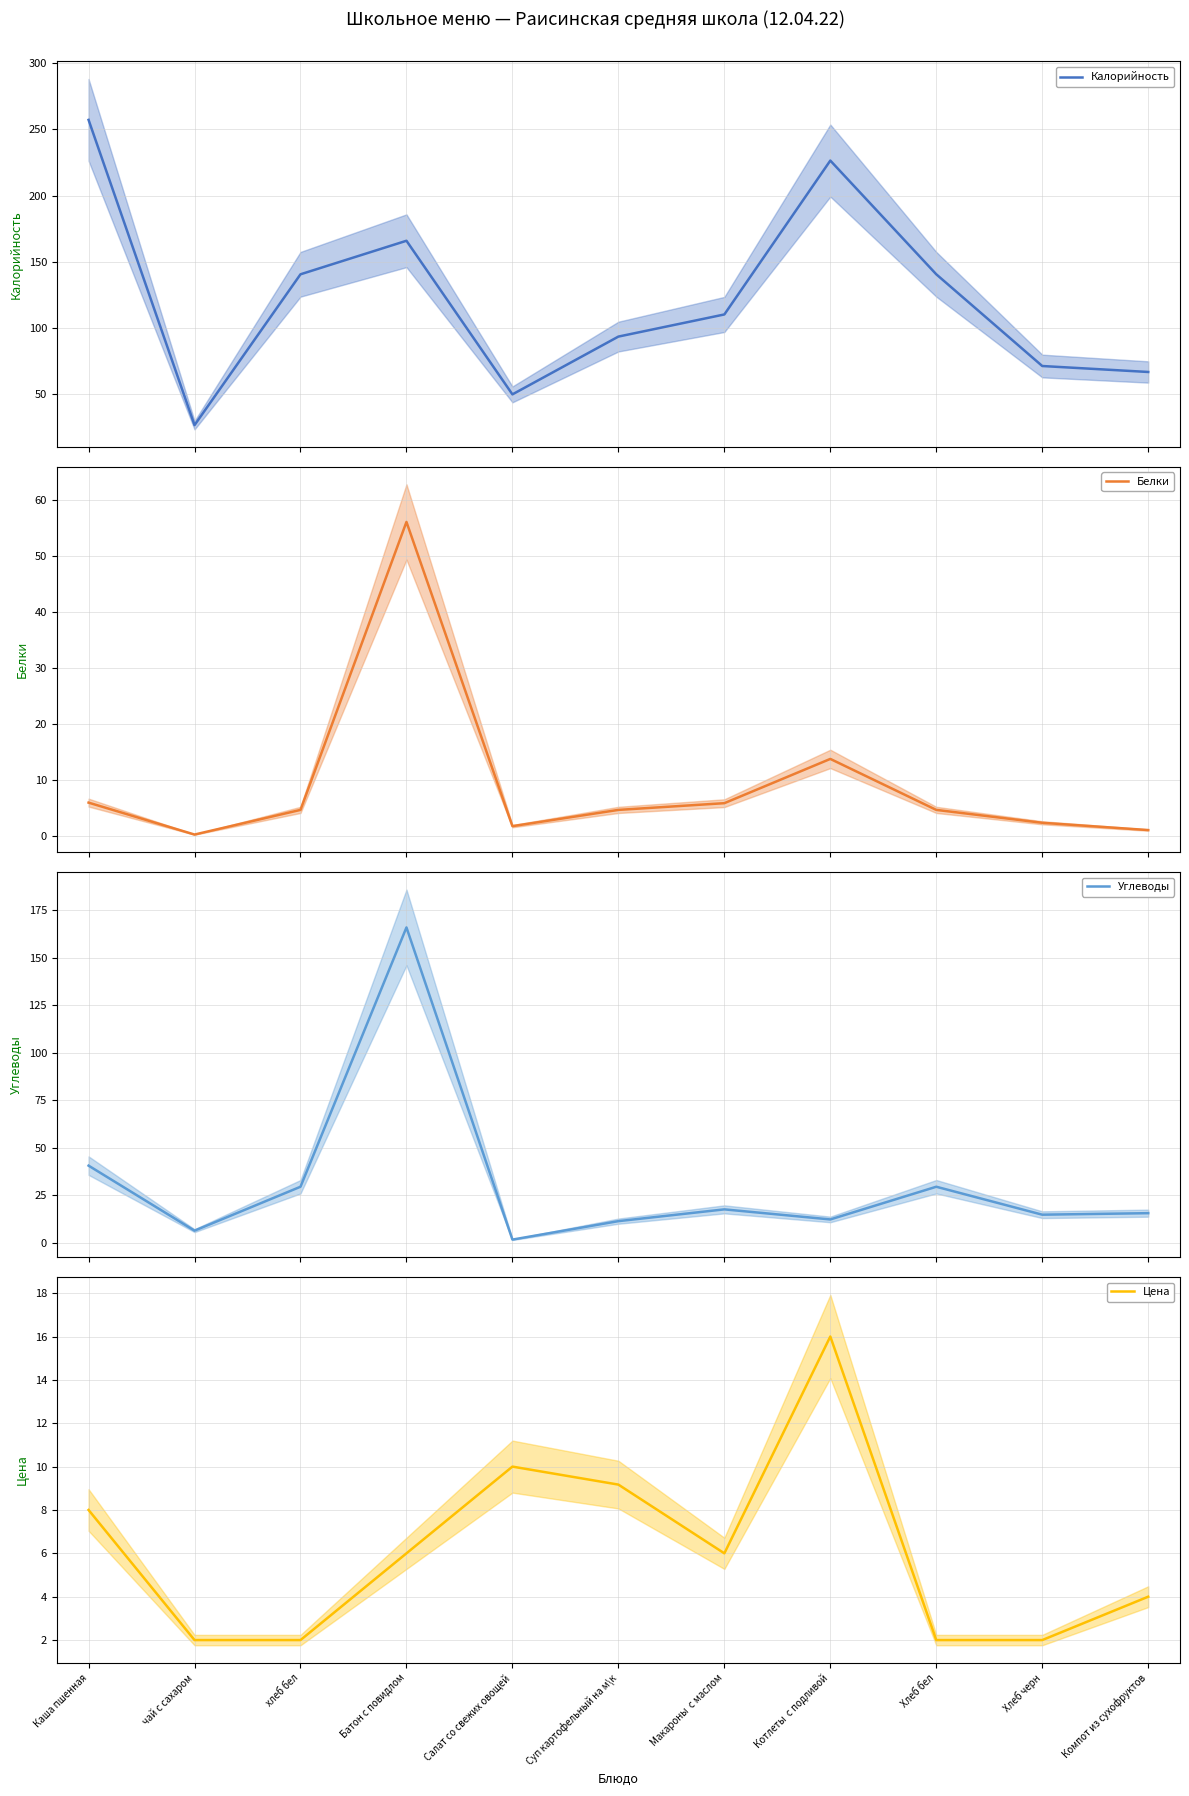

Does the chart have visible grid lines?

Yes